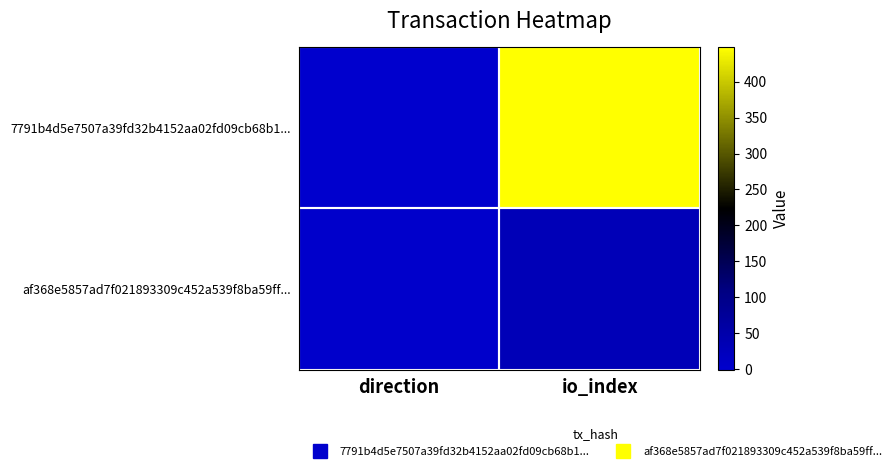

Which series changed the most between direction and io_index?

7791b4d5e7507a39fd32b4152aa02fd09cb68b1...